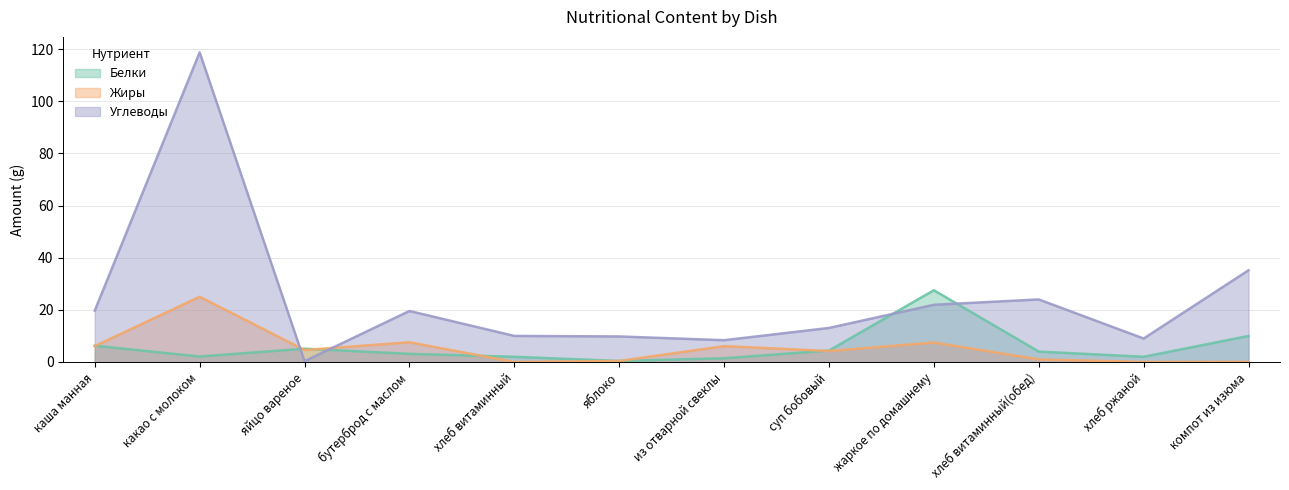

Does the chart display data point markers on the line(s)?

No